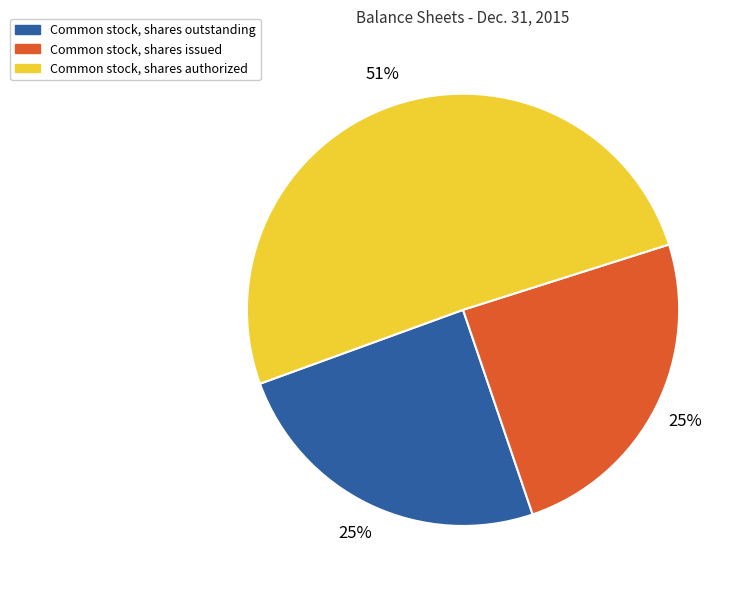

To the nearest percent, what is the average slice percentage?

33%